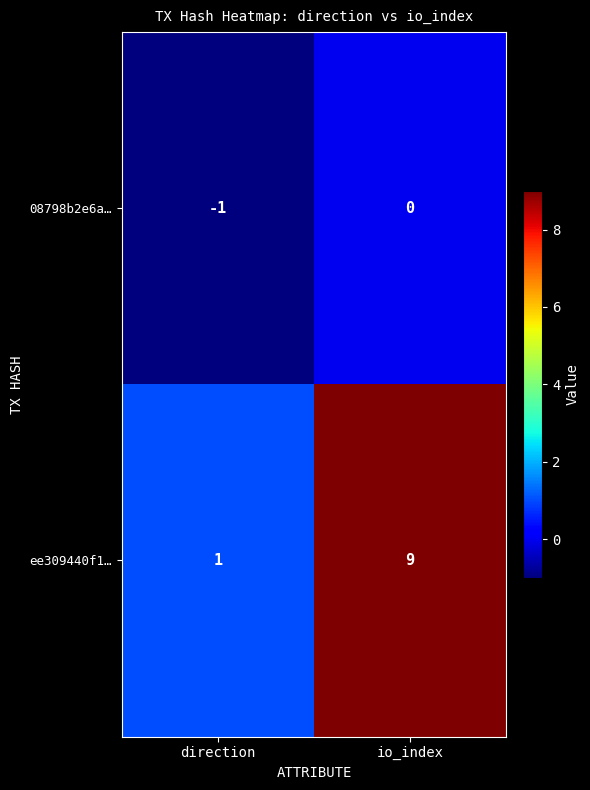

Reading left to right, list all the values displayed in this chart.

08798b2e6a…: -1	0
ee309440f1…: 1	9